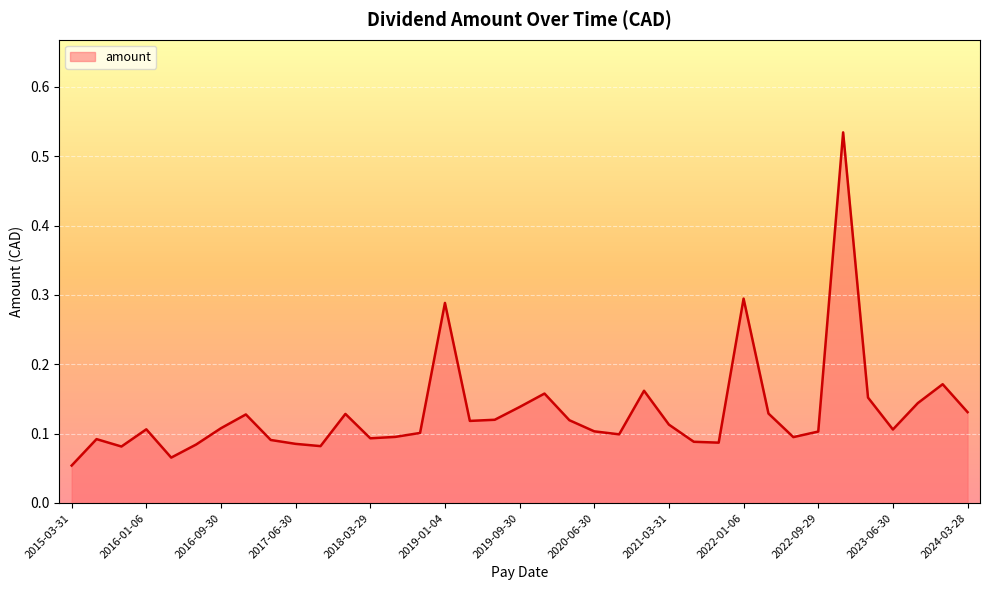

Rank the categories by value from lowest to highest.

2015-03-31, 2016-03-31, 2015-09-30, 2017-09-29, 2016-06-30, 2017-06-30, 2021-10-01, 2021-06-30, 2017-03-31, 2015-06-30, 2018-03-29, 2022-06-30, 2018-06-29, 2020-09-30, 2018-09-28, 2022-09-29, 2020-06-30, 2023-06-30, 2016-01-06, 2016-09-30, 2021-03-31, 2019-03-29, 2020-03-31, 2019-06-28, 2017-01-05, 2018-01-04, 2022-03-31, 2024-03-28, 2019-09-30, 2023-09-29, 2023-03-31, 2020-01-06, 2021-01-06, 2024-01-04, 2019-01-04, 2022-01-06, 2023-01-05